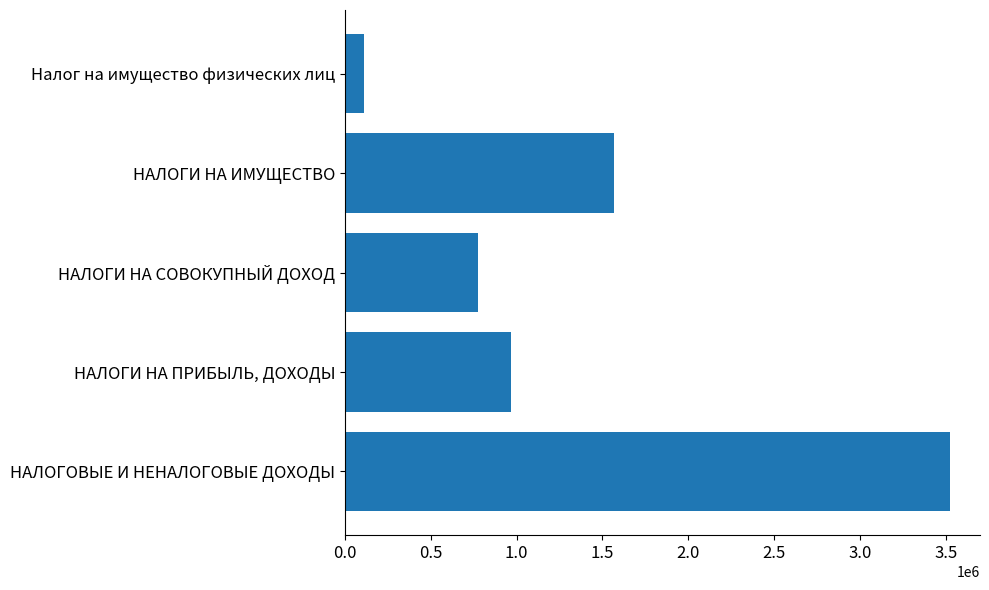

What is the sum of the values at Налог на имущество физических лиц and НАЛОГИ НА СОВОКУПНЫЙ ДОХОД?

889557.9